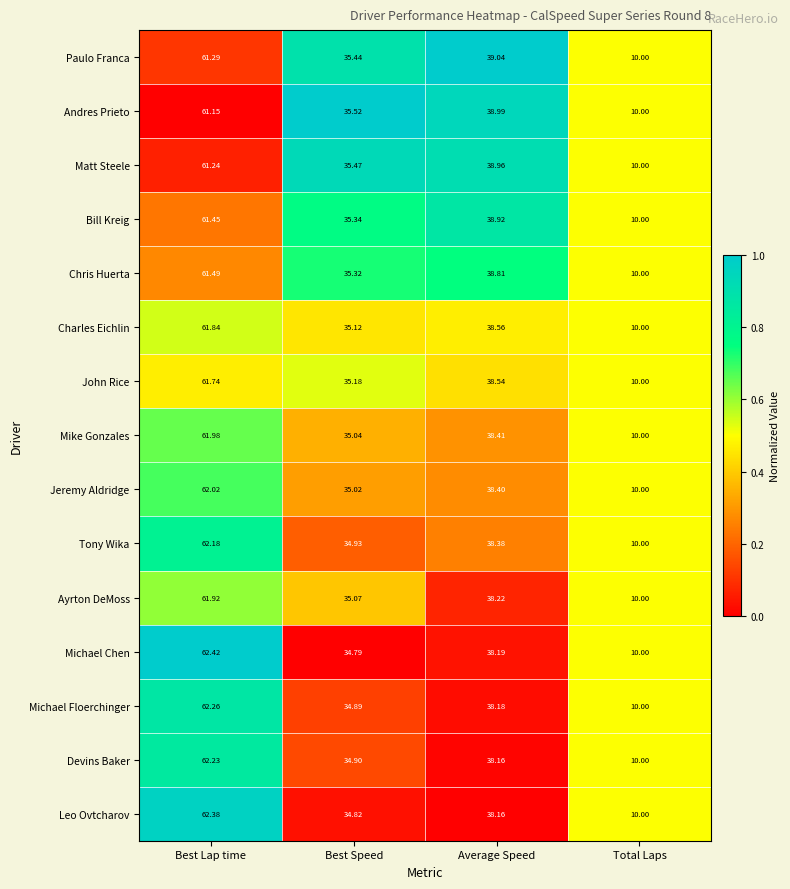

At which label is Paulo Franca closest to 35?

Best Speed